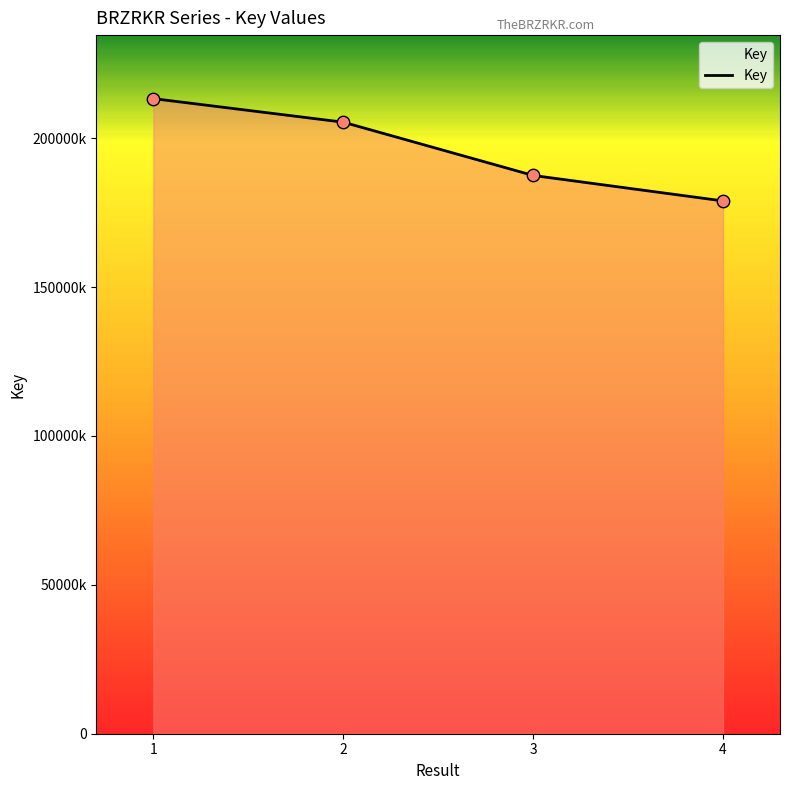

Between 1 and 2, which is larger?

1